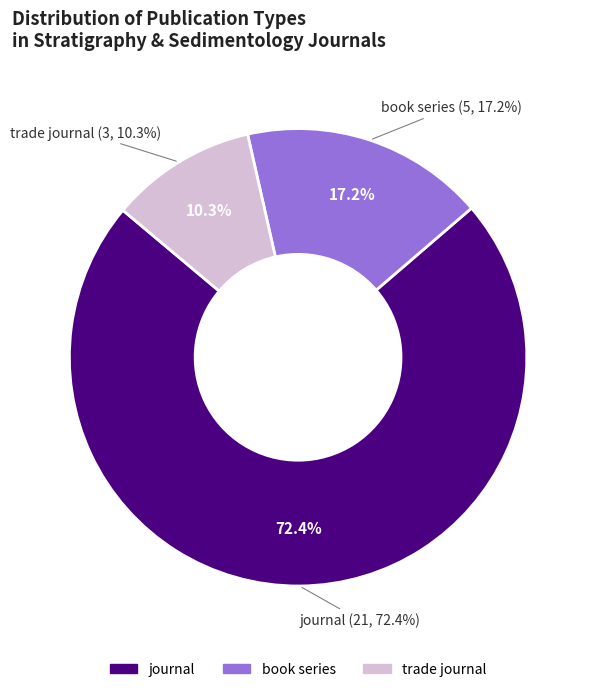

Which slice is the smallest?

trade journal